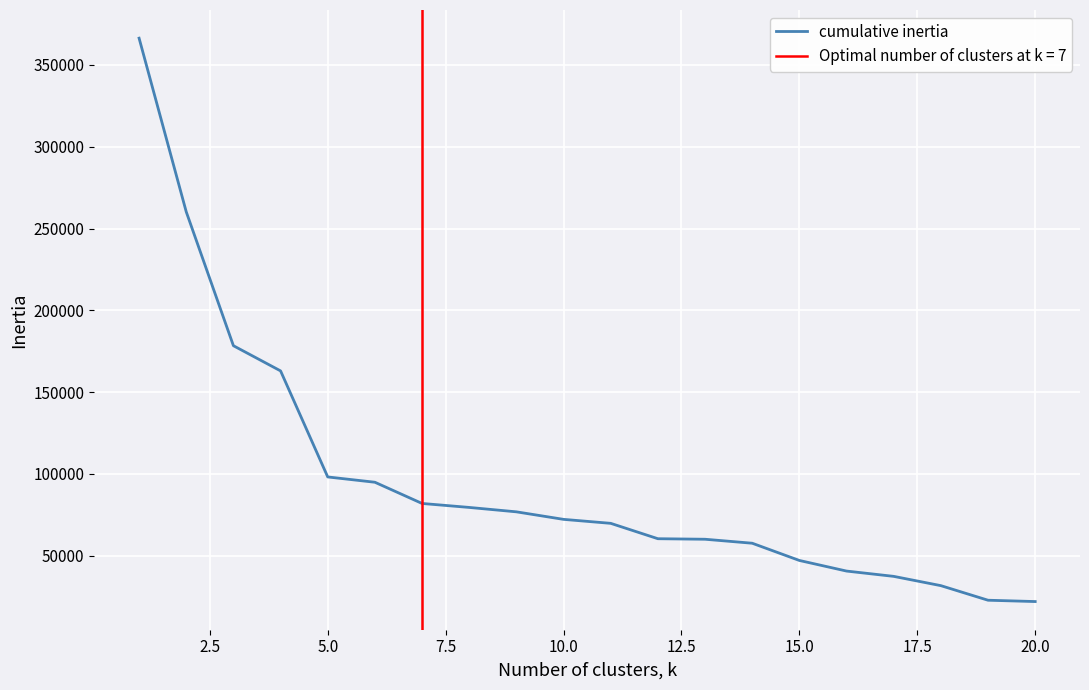

What is the highest value of the cumulative inertia series?

366396.3